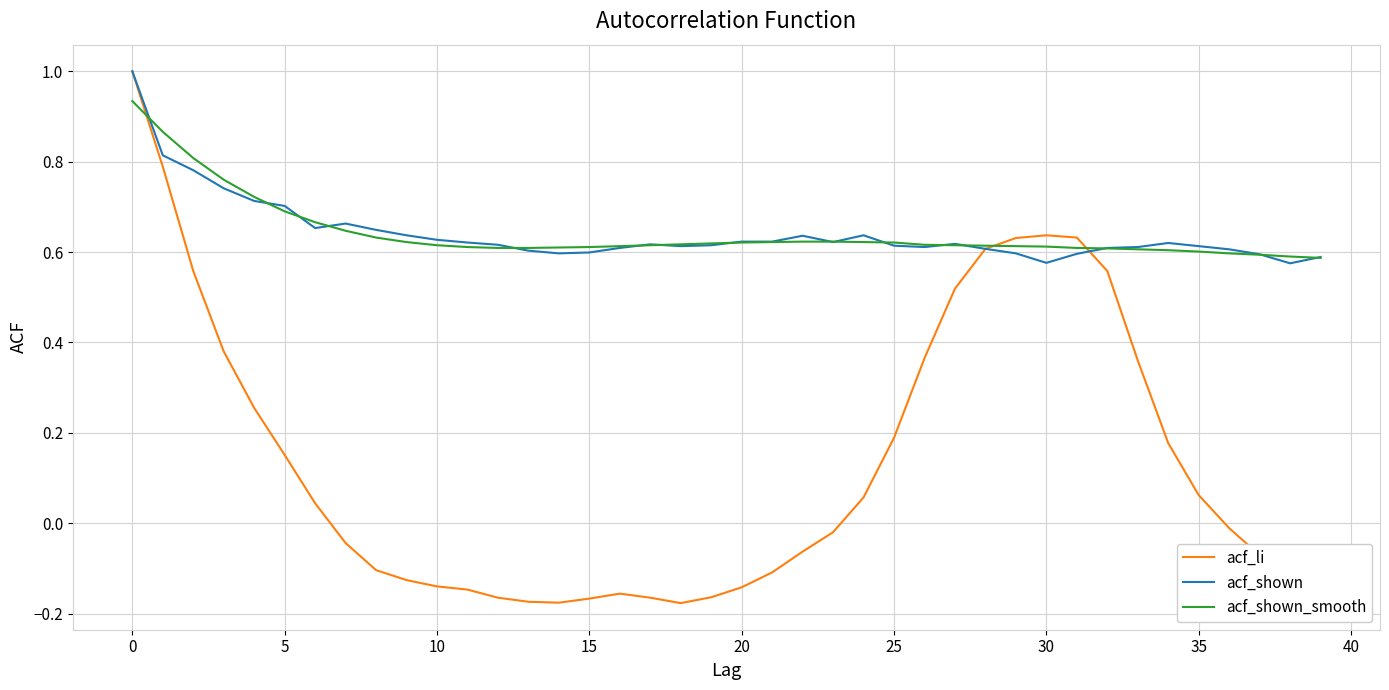

What is the greatest value displayed?

1.0